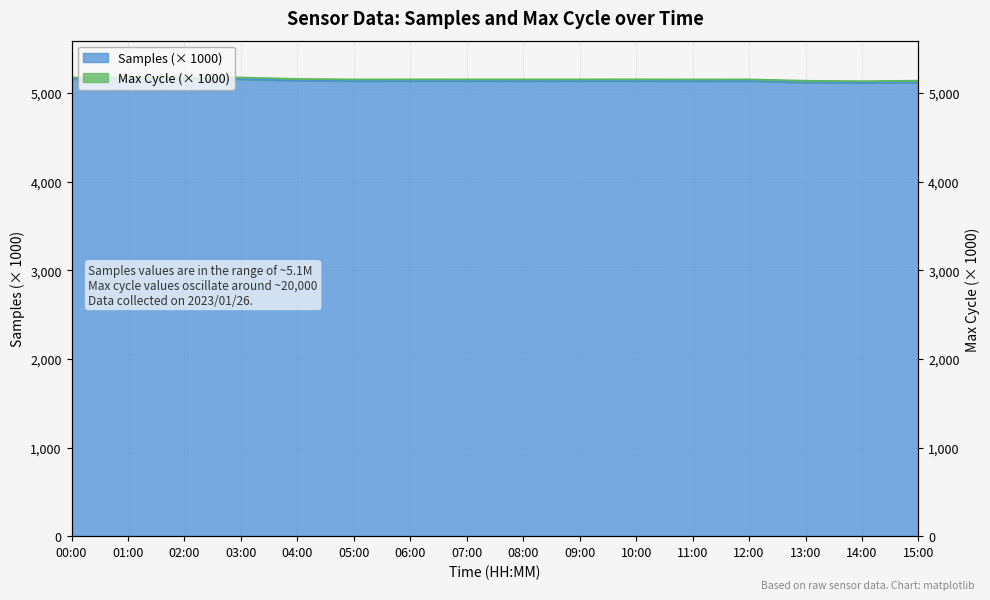

How many data points does each series have?

16